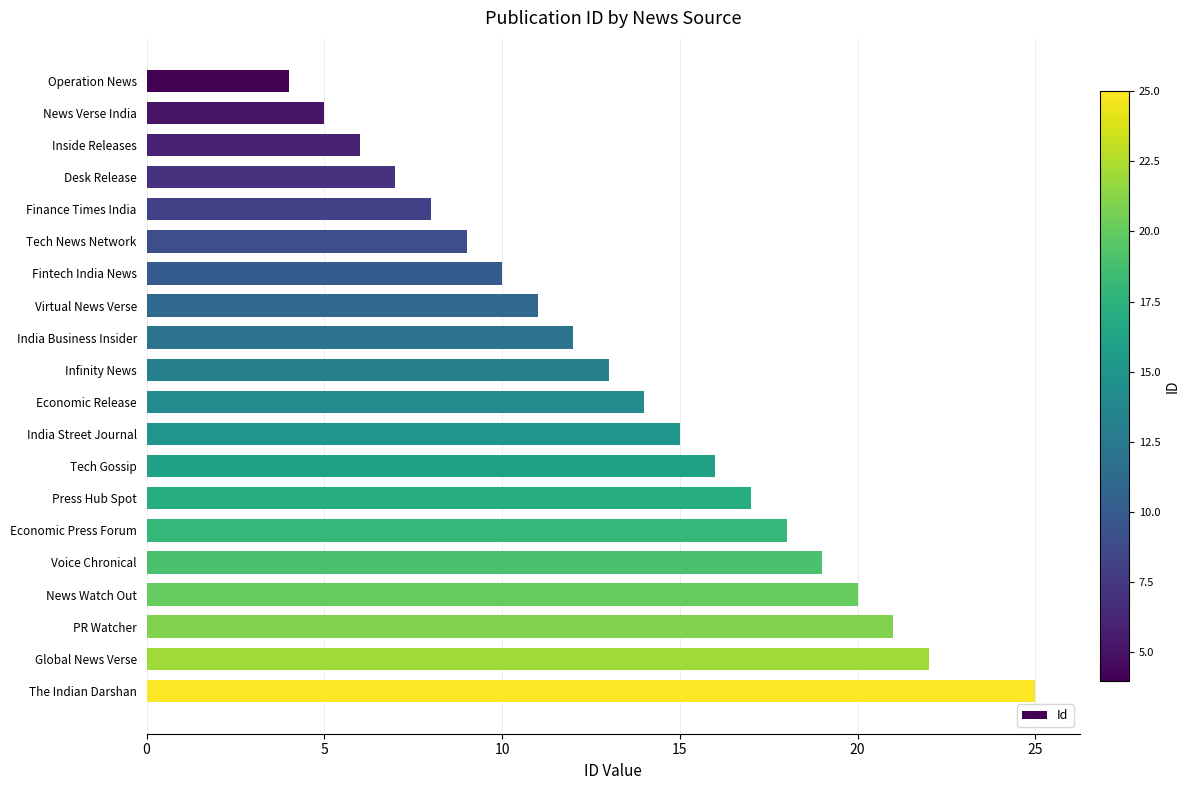

What is the label of the 18th bar from the top?

PR Watcher